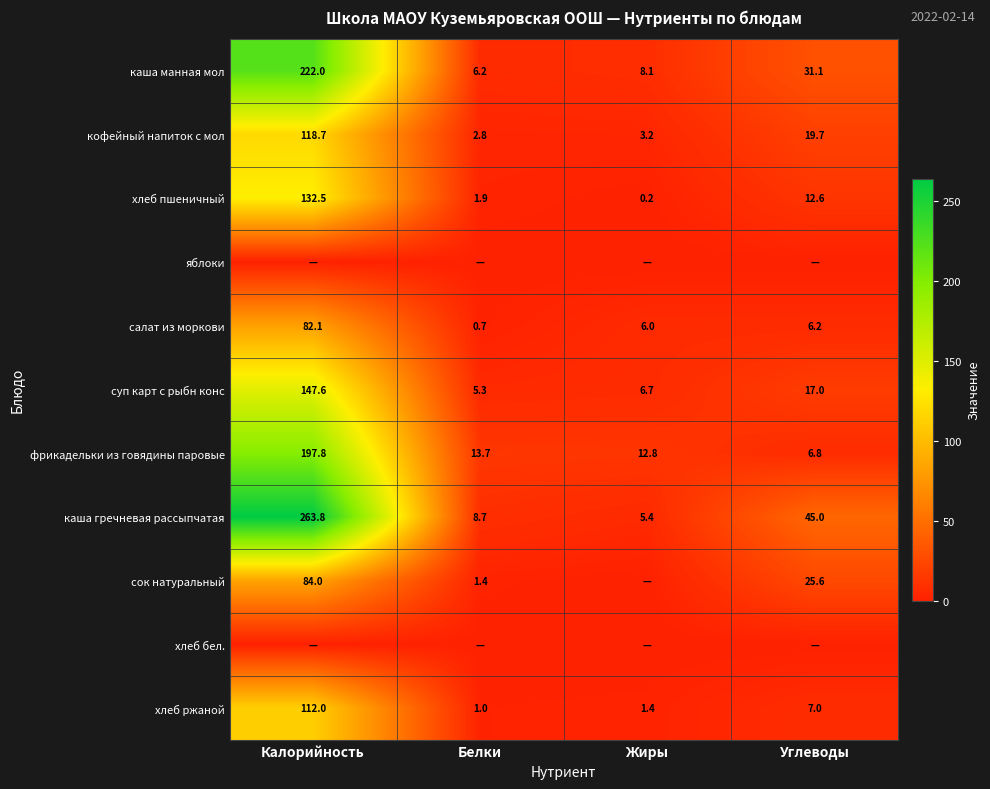

How many data points in хлеб пшеничный are less than 12?

2